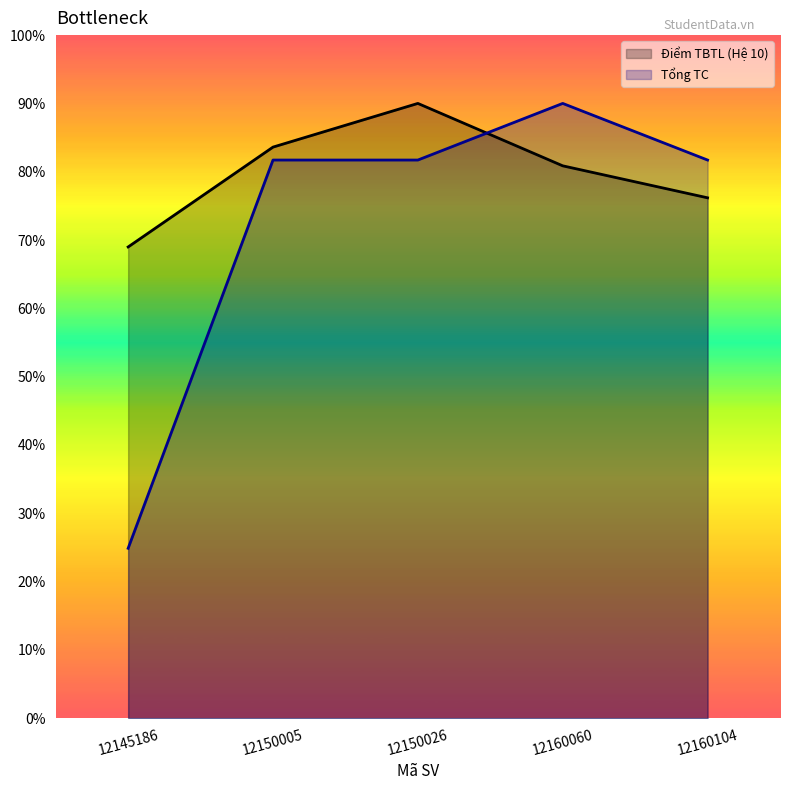

How many lines are shown in the chart?

2